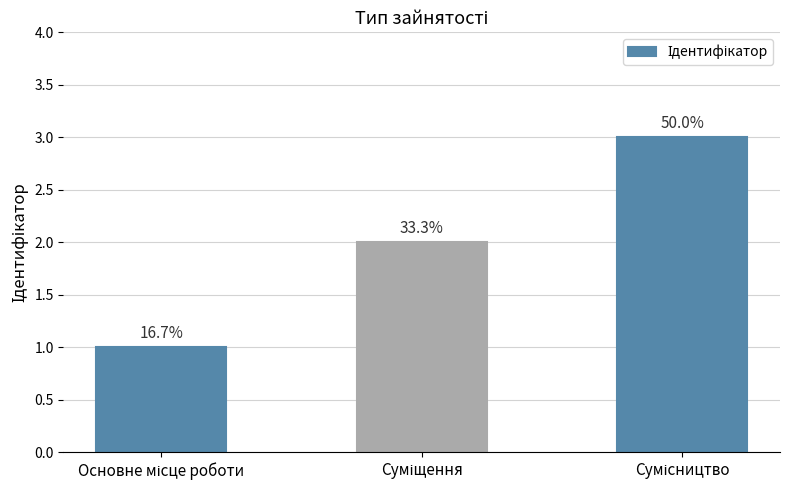

List the labels in order of value, smallest first.

Основне місце роботи, Суміщення, Сумісництво